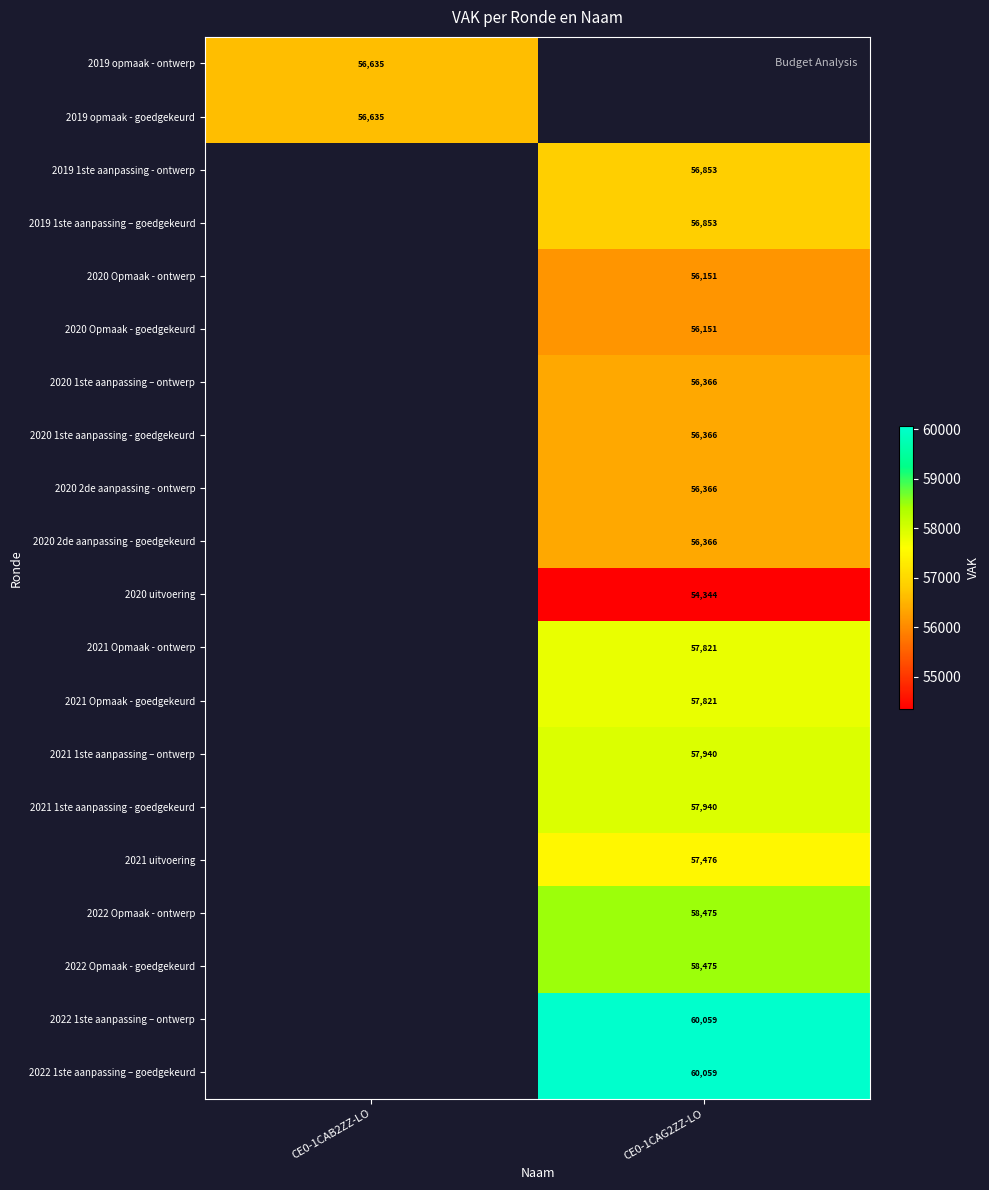

At which category does the chart reach its peak across all series?

CE0-1CAG2ZZ-LO